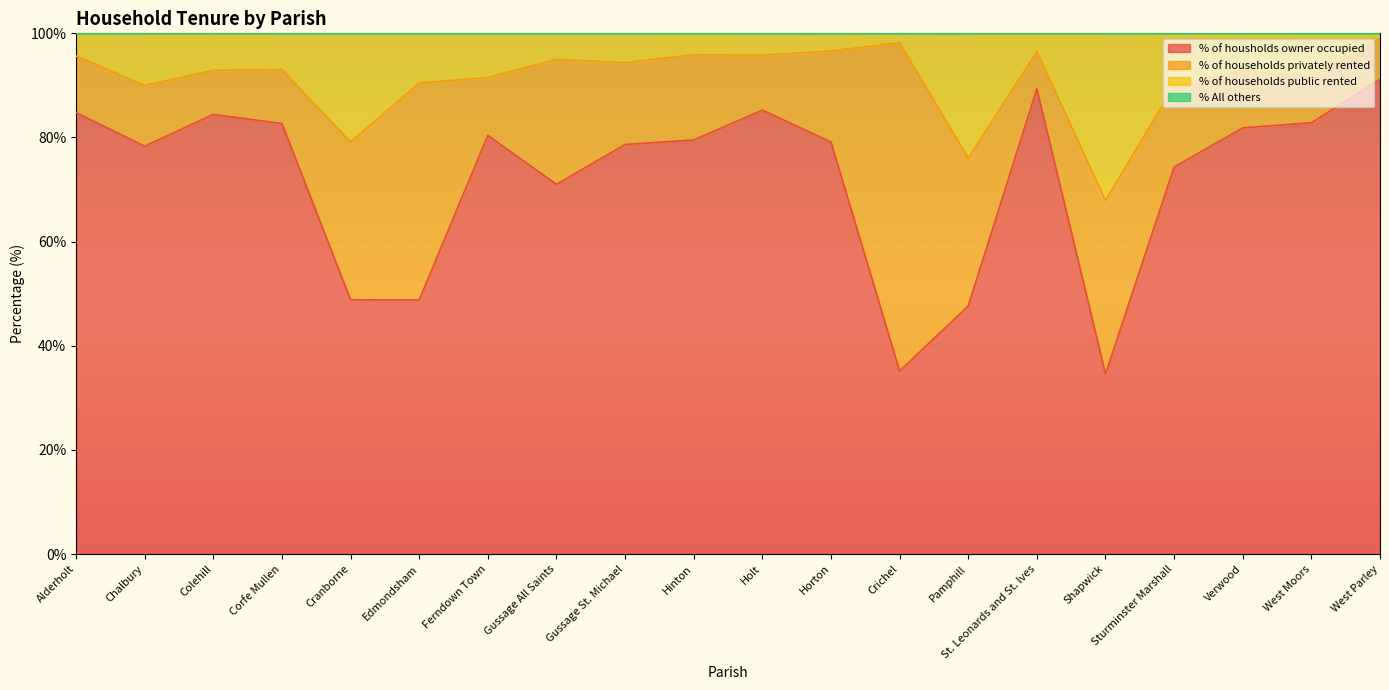

In % of housholds owner occupied, how many points are lower than both neighbors (excluding endpoints)?

5